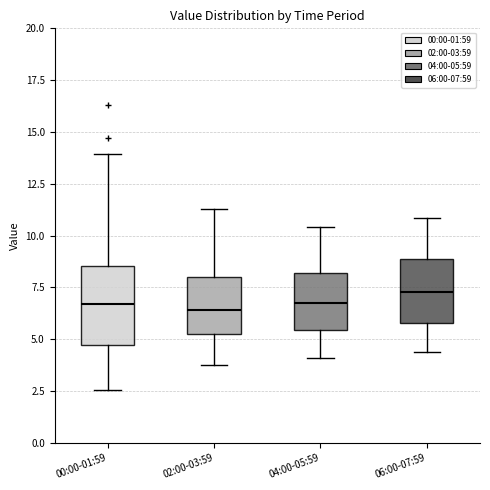

Where does the lower whisker of the box for 02:00-03:59 end on the y-axis? The values are not printed on the chart, so give them approximately, as read against the axis.

4.0